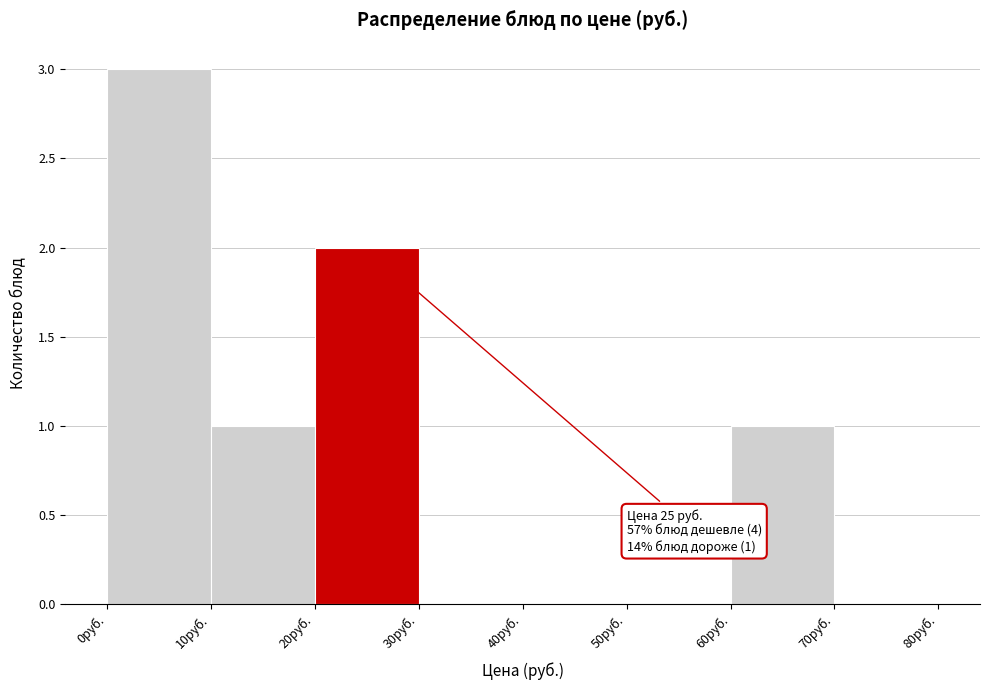

Which range on the x-axis has the tallest bar?

0 to 10